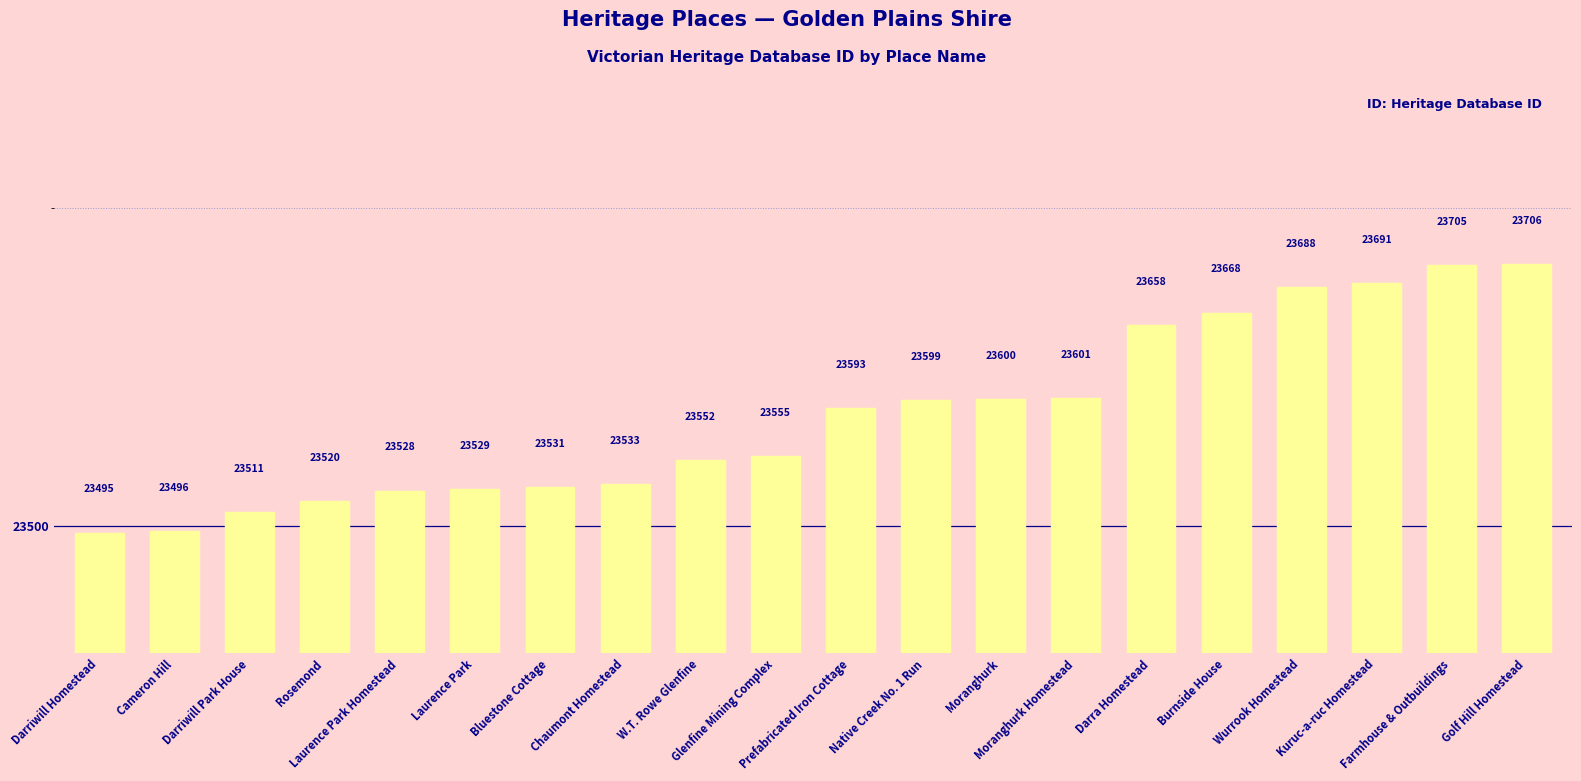

True or false: the data shows 15123 at Laurence Park.

False